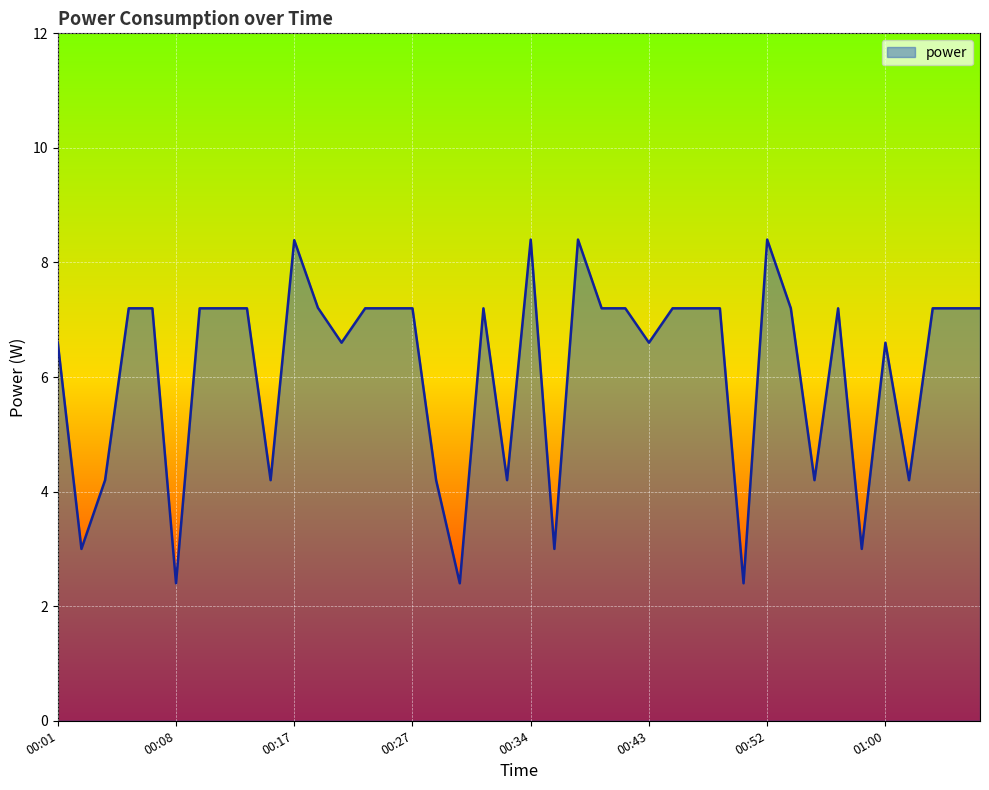

What is the smallest value displayed?

2.4